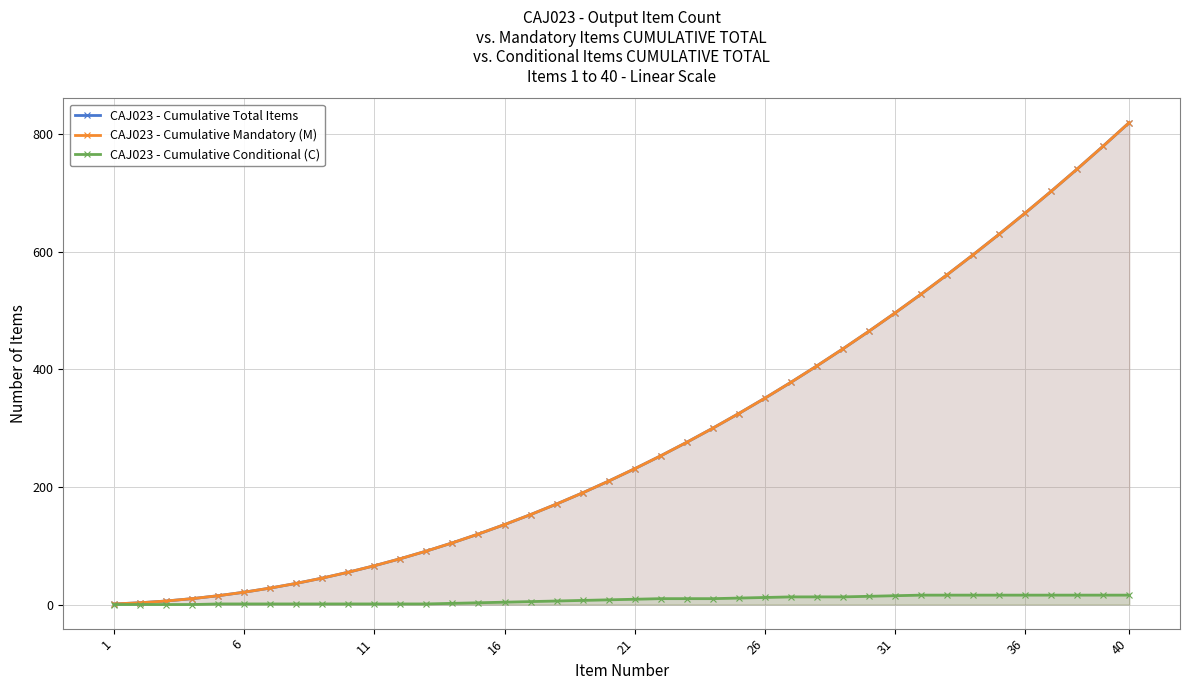

At 29, list the series in order from largest to smallest.

CAJ023 - Cumulative Total Items, CAJ023 - Cumulative Mandatory (M), CAJ023 - Cumulative Conditional (C)